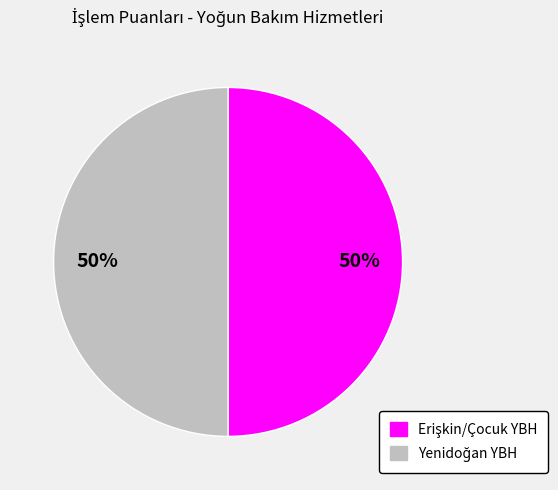

To the nearest percent, what is the average slice percentage?

50%